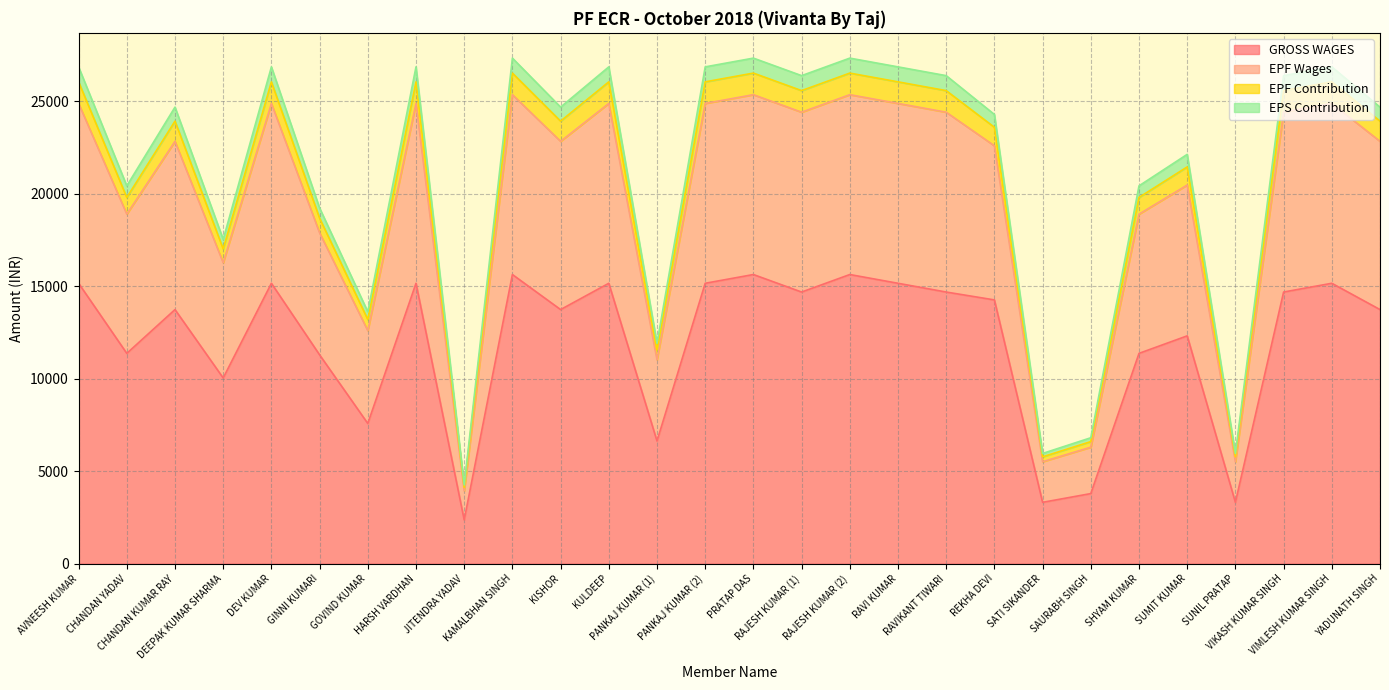

What is the highest value of the GROSS WAGES series?

15633